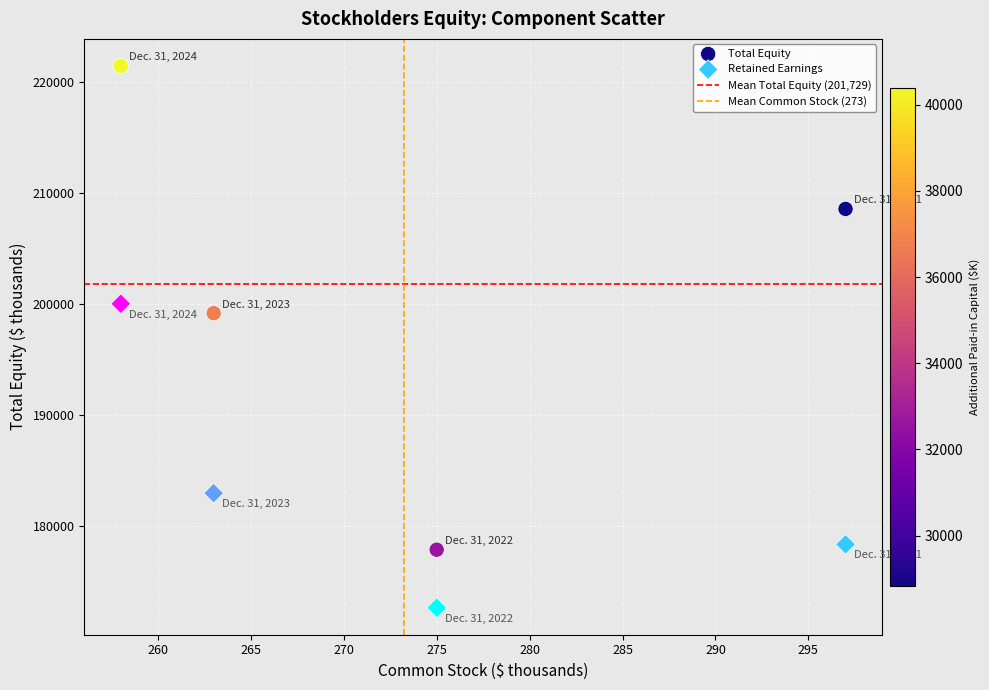

Which series contains the highest Y value?

Total Equity